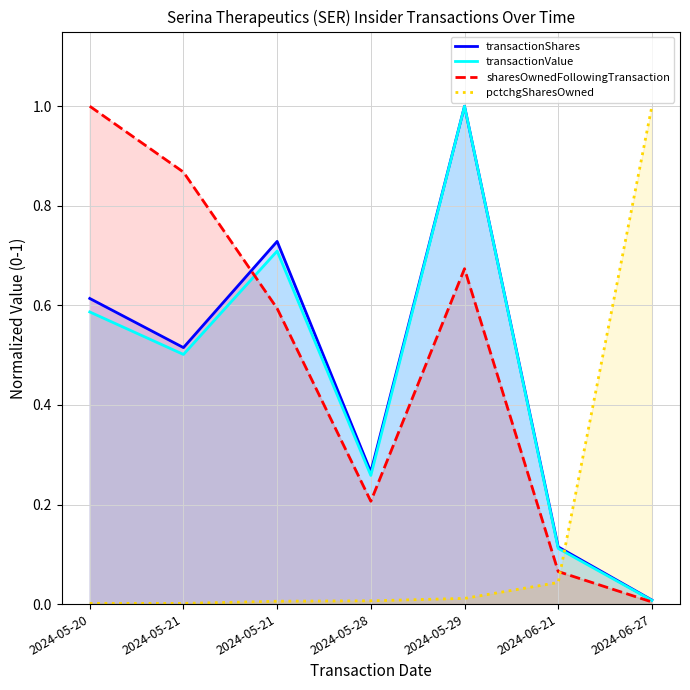

List the series in order of their peak value, lowest first.

transactionShares, transactionValue, sharesOwnedFollowingTransaction, pctchgSharesOwned